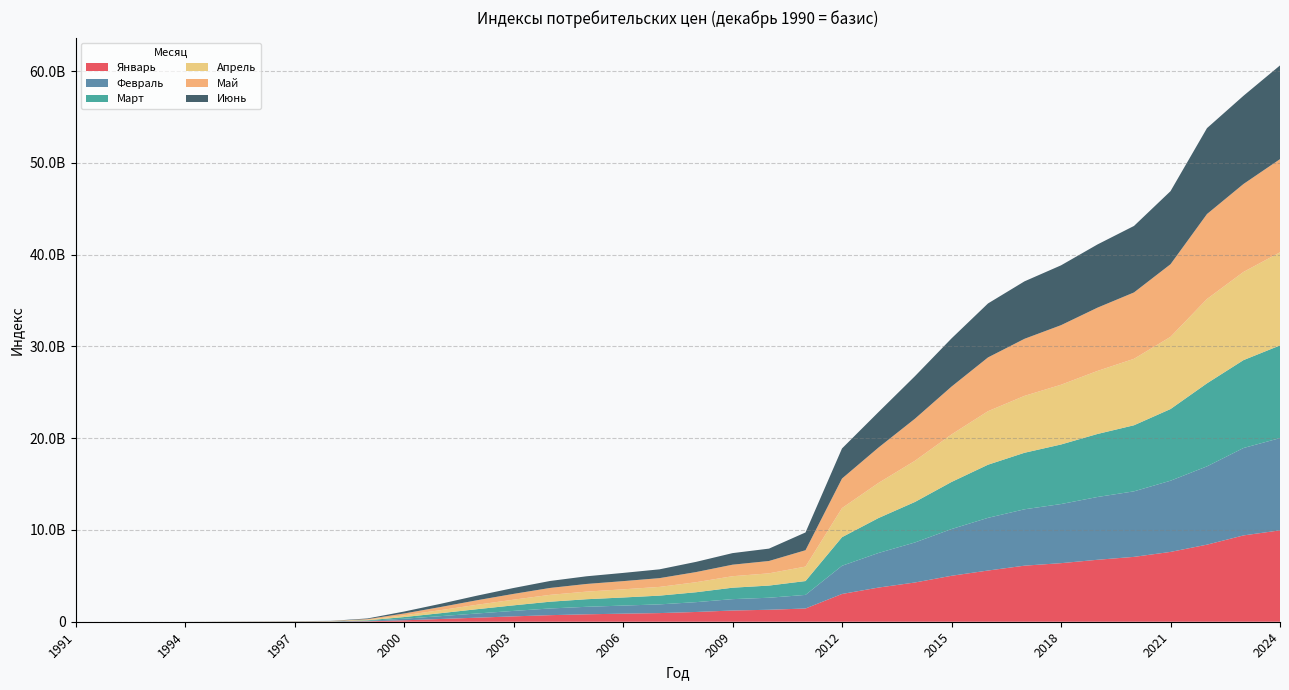

Reading left to right, transcribe all the data shown in this chart.

Январь: 1991=105.9	1992=640.1	1993=4715.0	1994=121136.9	1995=2468285.0	1996=6438717.4	1997=9624128.2	1998=14394953.8	1999=45508759.1	2000=156478788.7	2001=298110259.4	2002=441131273.1	2003=584355161.3	2004=715622878.5	2005=809790698.4	2006=879211140.3	2007=941674718.0	2008=1063446642.0	2009=1223449850.0	2010=1304092697.7	2011=1442508649.7	2012=3025446578.5	2013=3723359623.7	2014=4277504784.2	2015=5008001167.4	2016=5580065737.4	2017=6110231943.0	2018=6383072481.6	2019=6751932135.9	2020=7069878965.4	2021=7609613575.9	2022=8400945088.5	2023=9406985741.1	2024=9959279078.0
Февраль: 1991=118.0	1992=963.4	1993=5644.8	1994=143741.0	1995=3299356.5	1996=6696266.1	1997=10262207.9	1998=14839757.9	1999=51743459.0	2000=170953076.6	2001=309676937.4	2002=456879659.5	2003=595165731.8	2004=728861901.7	2005=817321751.9	2006=880617878.1	2007=949584785.6	2008=1070465389.8	2009=1238498283.1	2010=1311004389.0	2011=1481312132.4	2012=3072038455.8	2013=3769529283.0	2014=4362627129.4	2015=5090633186.7	2016=5742445650.3	2017=6143227195.5	2018=6441158441.2	2019=6842408026.6	2020=7140577755.1	2021=7757240079.3	2022=8532839926.4	2023=9525513761.5	2024=10052896301.3
Март: 1991=122.8	1992=1150.1	1993=7232.6	1994=158402.6	1995=3958897.9	1996=6828852.2	1997=10495160.0	1998=15327985.9	1999=58014766.3	2000=180834164.4	2001=321816273.4	2002=468712842.7	2003=605997748.1	2004=737462472.2	2005=825413237.2	2006=881762681.4	2007=953193207.8	2008=1079457299.1	2009=1246424672.2	2010=1325687638.2	2011=1509308931.7	2012=3116890217.3	2013=3809109340.5	2014=4417596231.2	2015=5132885442.1	2016=5790107949.2	2017=6160428231.6	2018=6491399477.0	2019=6868409177.1	2020=7201272666.0	2021=7810765035.8	2022=9049076742.0	2023=9577904087.2	2024=10100144913.9
Апрель: 1991=185.0	1992=1334.3	1993=9026.3	1994=203674.1	1995=4530958.7	1996=6932650.7	1997=10942253.8	1998=15904318.2	1999=62313660.5	2000=189984373.2	2001=332371847.1	2002=482118030.0	2003=618178302.9	2004=746975738.0	2005=829787927.4	2006=889522193.0	2007=951477460.0	2008=1091871058.0	2009=1251784298.2	2010=1334569745.4	2011=1576624110.0	2012=3170189040.0	2013=3826631243.4	2014=4486068972.8	2015=5179081411.1	2016=5831217715.6	2017=6201087057.9	2018=6510224535.5	2019=6871156540.7	2020=7243040047.4	2021=7868564697.1	2022=9191147246.8	2023=9611426751.5	2024=10143575537.0
Май: 1991=191.2	1992=1544.8	1993=10800.9	1994=262169.3	1995=4685917.4	1996=6977019.7	1997=11487178.1	1998=16448245.9	1999=67828419.4	2000=198856643.4	2001=341113226.7	2002=492917473.9	2003=630727322.4	2004=752055173.1	2005=834517718.6	2006=892457616.2	2007=955093074.4	2008=1105847007.6	2009=1255790008.0	2010=1345112846.4	2011=1783792518.1	2012=3220278026.8	2013=3854182988.4	2014=4585659704.0	2015=5212745440.3	2016=5859790682.5	2017=6218450101.7	2018=6491995906.8	2019=6893831357.3	2020=7232175487.4	2021=7911841802.9	2022=9257323507.0	2023=9584514756.6	2024=10154733470.1
Июнь: 1991=196.0	1992=1721.6	1993=13636.1	1994=313397.1	1995=4804471.2	1996=7136793.4	1997=12001803.6	1998=16889058.9	1999=72657802.9	2000=210986898.6	2001=348378938.4	2002=499769026.7	2003=641765050.6	2004=759801341.4	2005=835769495.2	2006=894599514.5	2007=959199974.6	2008=1112482089.6	2009=1261189905.0	2010=1347534049.5	2011=1937555433.1	2012=3278887086.9	2013=3866901792.2	2014=4638394790.6	2015=5250277207.4	2016=5882643866.1	2017=6262601097.4	2018=6519911489.2	2019=6889695058.5	2020=7245916620.8	2021=7963268774.7	2022=9361931262.6	2023=9613268300.8	2024=10215661871.0